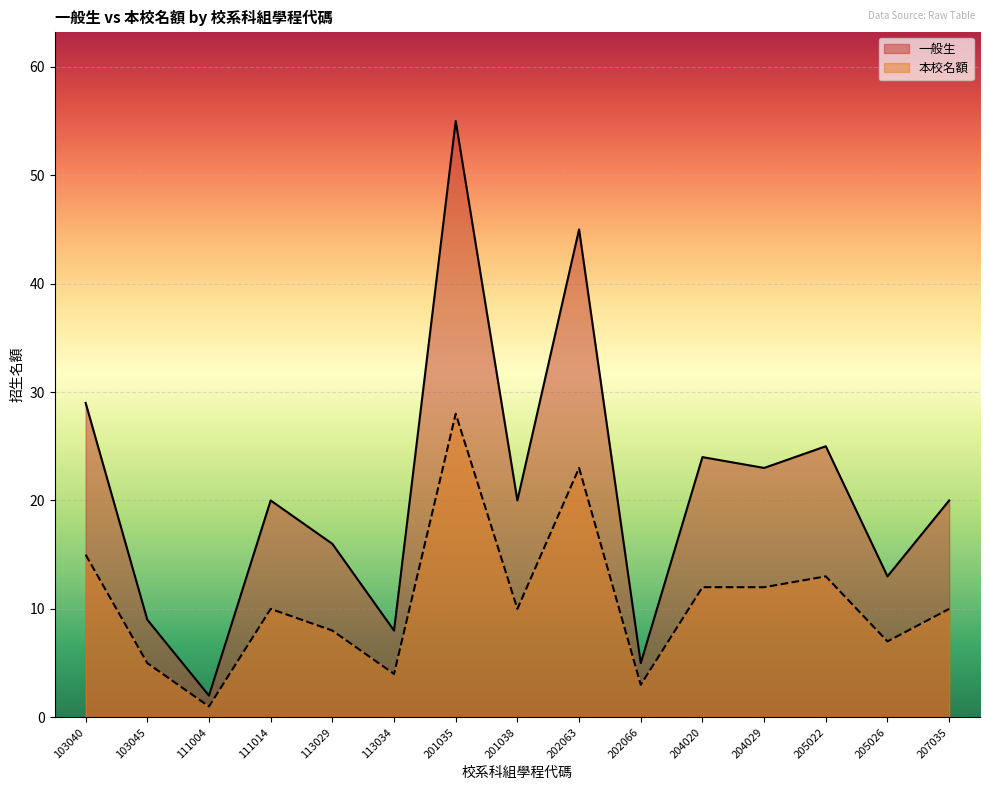

Where is 本校名額 nearest to the value 14?

103040